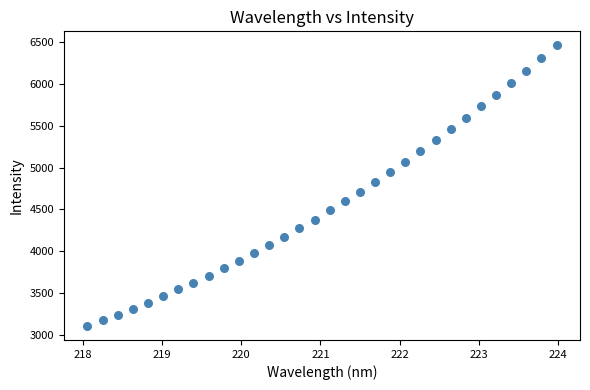

What is the range of X values (max minus min)?

5.9